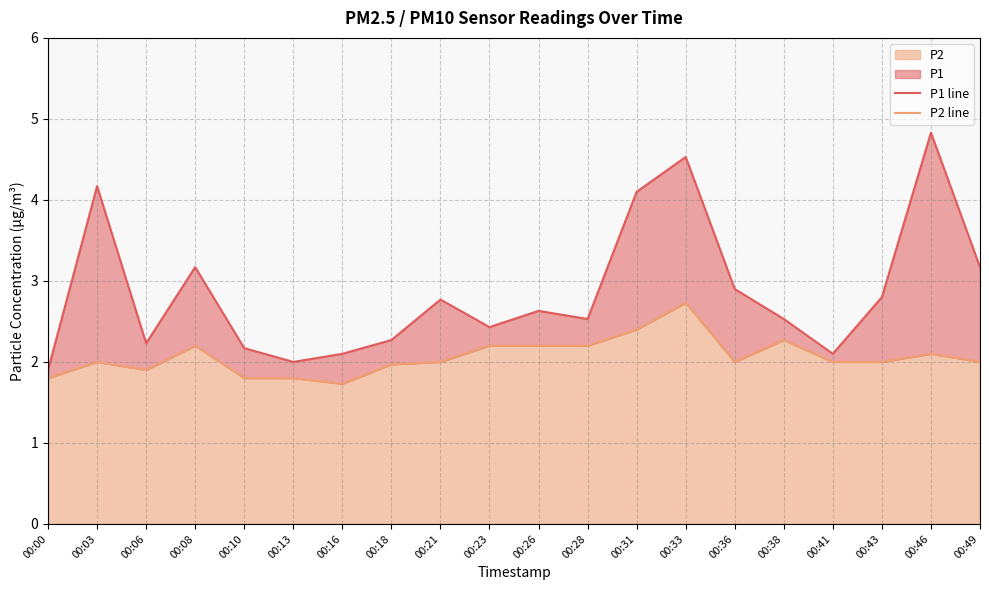

What is the spread (max minus min) of values at 00:49?

1.2